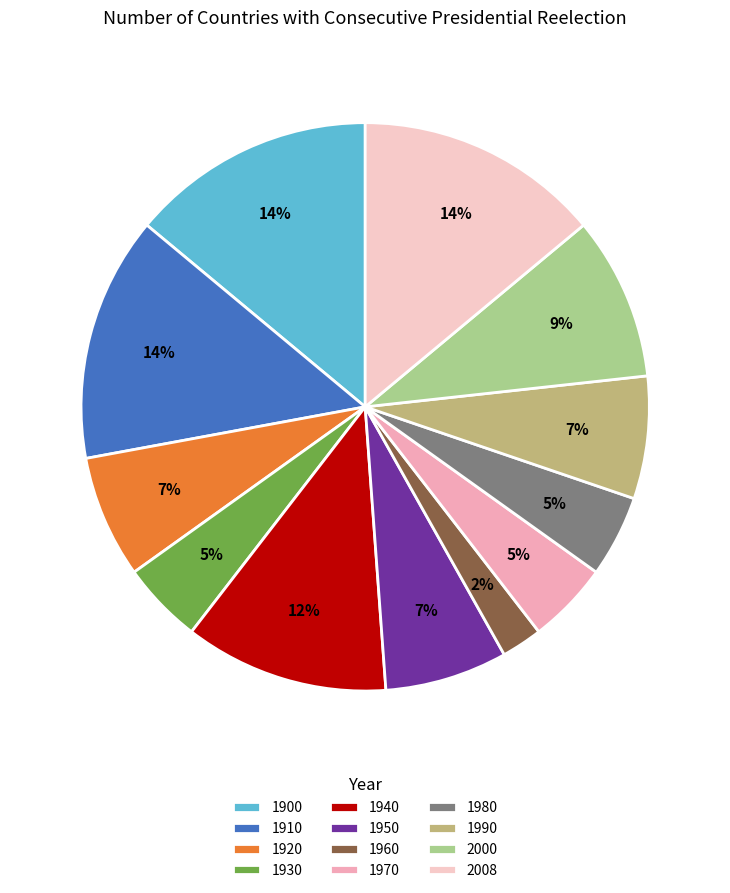

Count the number of slices in the pie.

12